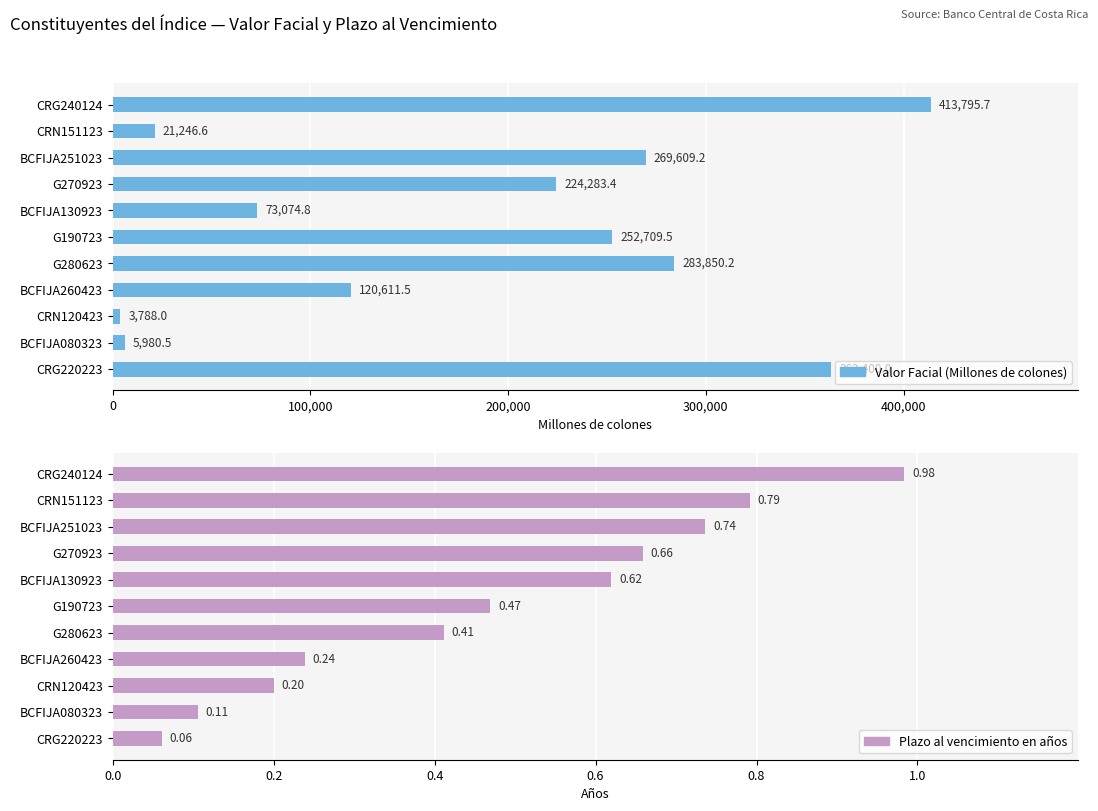

How many groups of bars are there?

11